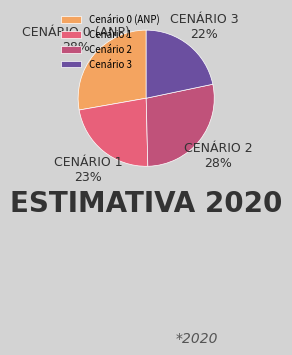

Count the number of slices in the pie.

4